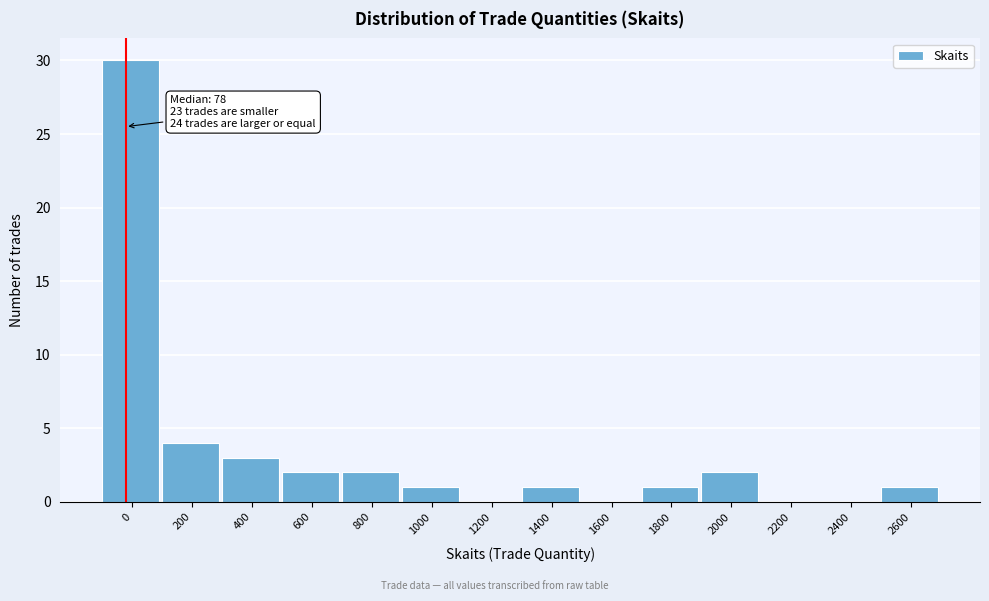

Reading left to right, transcribe all the data shown in this chart.

0=30	200=4	400=3	600=2	800=2	1000=1	1200=0	1400=1	1600=0	1800=1	2000=2	2200=0	2400=0	2600=1